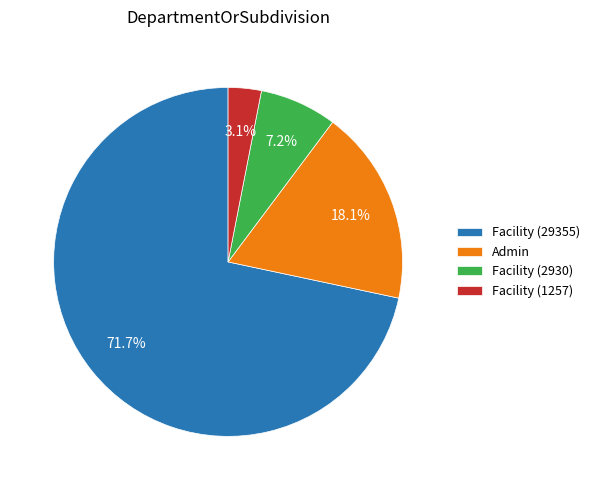

Is the sum of Admin and Facility (2930) greater than half?

No